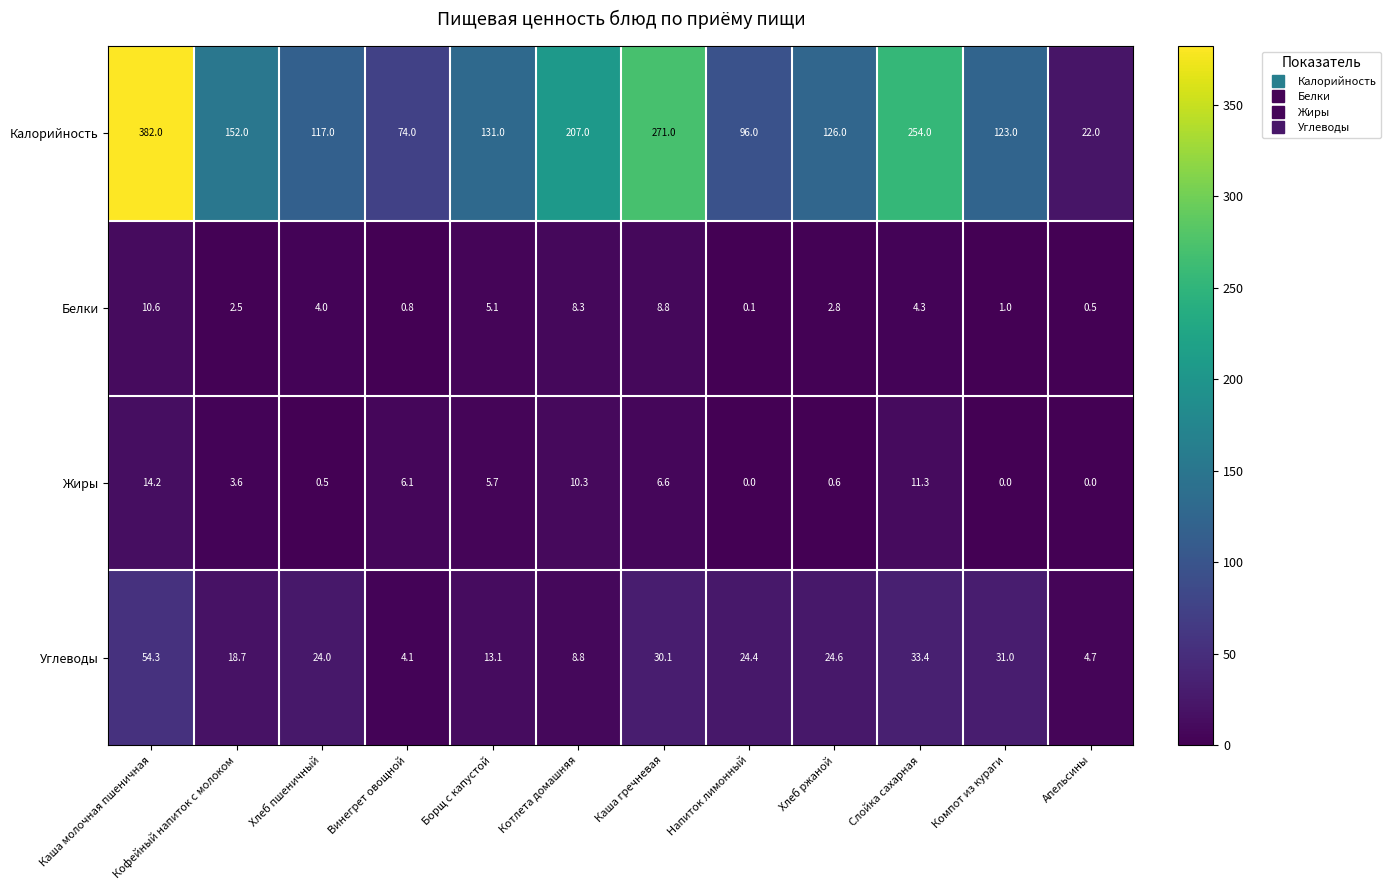

At how many categories does at least one series exceed 184?

4